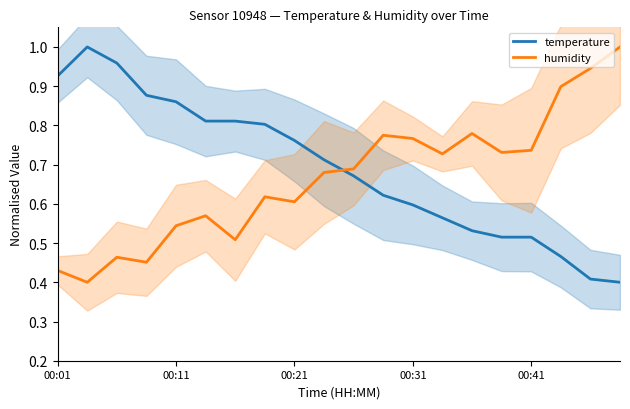

Which series ends up on top after the final intersection of humidity and temperature?

humidity